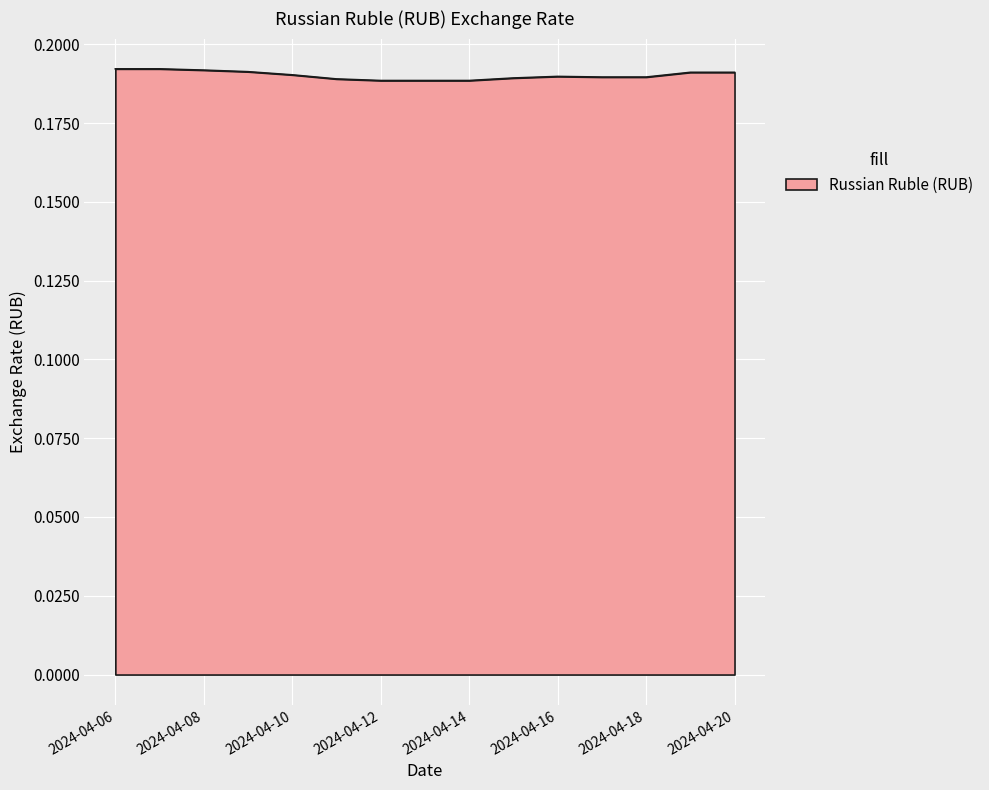

True or false: the data has more than 2 interior local peaks.

False